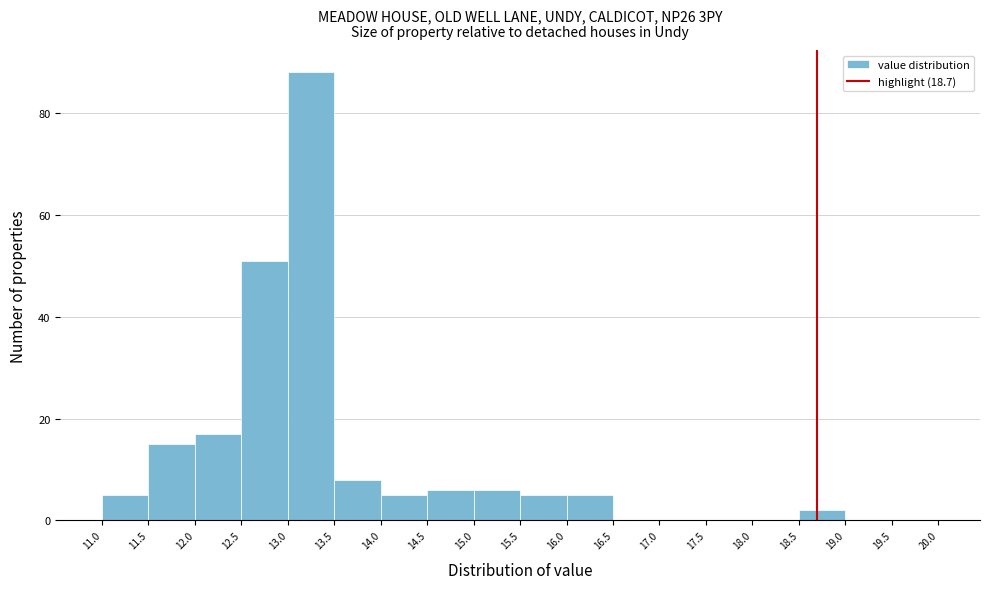

Reading left to right, list every bar in this chart as the range it spans on the x-axis followed by its height. The values are not printed on the chart, so give them approximately, as read against the axis.

11.0 to 11.5: 6
11.5 to 12.0: 16
12.0 to 12.5: 18
12.5 to 13.0: 52
13.0 to 13.5: 88
13.5 to 14.0: 8
14.0 to 14.5: 6
14.5 to 15.0: 6
15.0 to 15.5: 6
15.5 to 16.0: 6
16.0 to 16.5: 6
16.5 to 17.0: 0
17.0 to 17.5: 0
17.5 to 18.0: 0
18.0 to 18.5: 0
18.5 to 19.0: 2
19.0 to 19.5: 0
19.5 to 20.0: 0